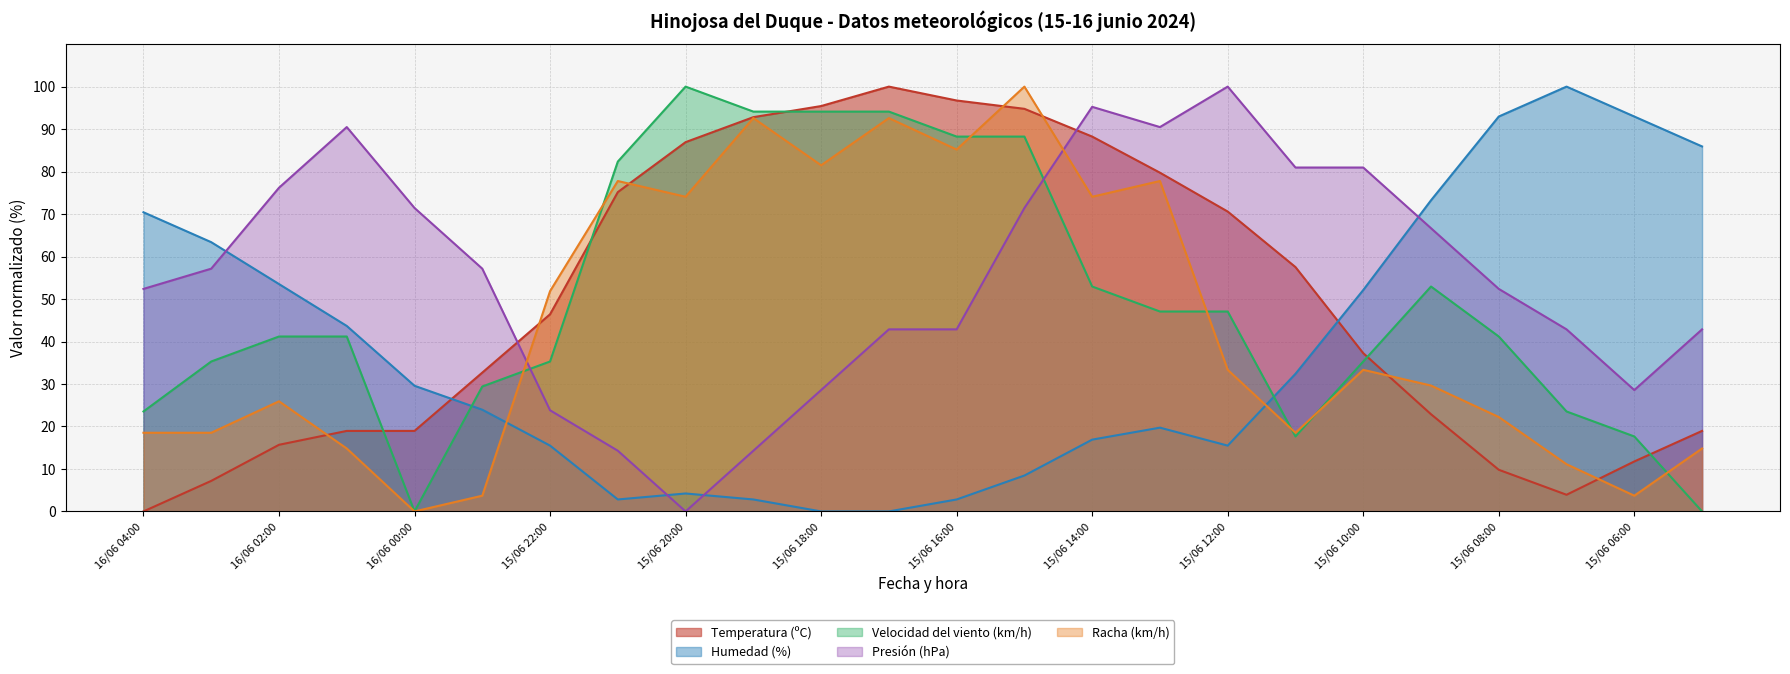

Reading left to right, what are all the values shown in this chart?

Temperatura (ºC): 16/06 04:00=0.0	16/06 03:00=7.2	16/06 02:00=15.7	16/06 01:00=19.0	16/06 00:00=19.0	15/06 23:00=32.7	15/06 22:00=46.4	15/06 21:00=75.2	15/06 20:00=86.9	15/06 19:00=92.8	15/06 18:00=95.4	15/06 17:00=100.0	15/06 16:00=96.7	15/06 15:00=94.8	15/06 14:00=88.2	15/06 13:00=79.7	15/06 12:00=70.6	15/06 11:00=57.5	15/06 10:00=37.3	15/06 09:00=22.9	15/06 08:00=9.8	15/06 07:00=3.9	15/06 06:00=11.8	15/06 05:00=19.0
Humedad (%): 16/06 04:00=70.4	16/06 03:00=63.4	16/06 02:00=53.5	16/06 01:00=43.7	16/06 00:00=29.6	15/06 23:00=23.9	15/06 22:00=15.5	15/06 21:00=2.8	15/06 20:00=4.2	15/06 19:00=2.8	15/06 18:00=0.0	15/06 17:00=0.0	15/06 16:00=2.8	15/06 15:00=8.5	15/06 14:00=16.9	15/06 13:00=19.7	15/06 12:00=15.5	15/06 11:00=32.4	15/06 10:00=52.1	15/06 09:00=73.2	15/06 08:00=93.0	15/06 07:00=100.0	15/06 06:00=93.0	15/06 05:00=85.9
Velocidad del viento (km/h): 16/06 04:00=23.5	16/06 03:00=35.3	16/06 02:00=41.2	16/06 01:00=41.2	16/06 00:00=0.0	15/06 23:00=29.4	15/06 22:00=35.3	15/06 21:00=82.4	15/06 20:00=100.0	15/06 19:00=94.1	15/06 18:00=94.1	15/06 17:00=94.1	15/06 16:00=88.2	15/06 15:00=88.2	15/06 14:00=52.9	15/06 13:00=47.1	15/06 12:00=47.1	15/06 11:00=17.6	15/06 10:00=35.3	15/06 09:00=52.9	15/06 08:00=41.2	15/06 07:00=23.5	15/06 06:00=17.6	15/06 05:00=0.0
Presión (hPa): 16/06 04:00=52.4	16/06 03:00=57.1	16/06 02:00=76.2	16/06 01:00=90.5	16/06 00:00=71.4	15/06 23:00=57.1	15/06 22:00=23.8	15/06 21:00=14.3	15/06 20:00=0.0	15/06 19:00=14.3	15/06 18:00=28.6	15/06 17:00=42.9	15/06 16:00=42.9	15/06 15:00=71.4	15/06 14:00=95.2	15/06 13:00=90.5	15/06 12:00=100.0	15/06 11:00=81.0	15/06 10:00=81.0	15/06 09:00=66.7	15/06 08:00=52.4	15/06 07:00=42.9	15/06 06:00=28.6	15/06 05:00=42.9
Racha (km/h): 16/06 04:00=18.5	16/06 03:00=18.5	16/06 02:00=25.9	16/06 01:00=14.8	16/06 00:00=0.0	15/06 23:00=3.7	15/06 22:00=51.9	15/06 21:00=77.8	15/06 20:00=74.1	15/06 19:00=92.6	15/06 18:00=81.5	15/06 17:00=92.6	15/06 16:00=85.2	15/06 15:00=100.0	15/06 14:00=74.1	15/06 13:00=77.8	15/06 12:00=33.3	15/06 11:00=18.5	15/06 10:00=33.3	15/06 09:00=29.6	15/06 08:00=22.2	15/06 07:00=11.1	15/06 06:00=3.7	15/06 05:00=14.8